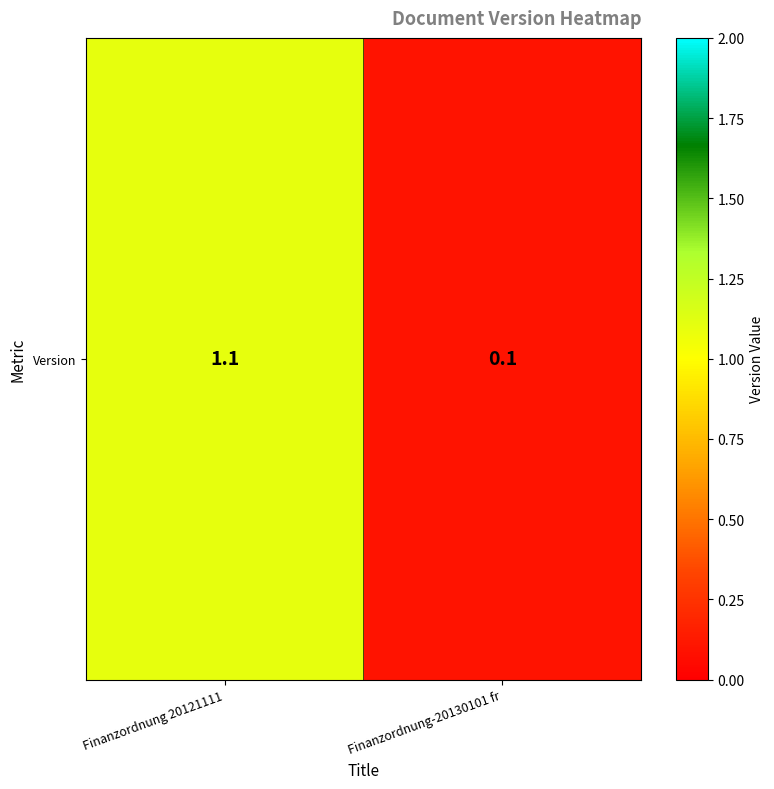

Which label corresponds to the smallest value in the chart?

Finanzordnung-20130101 fr